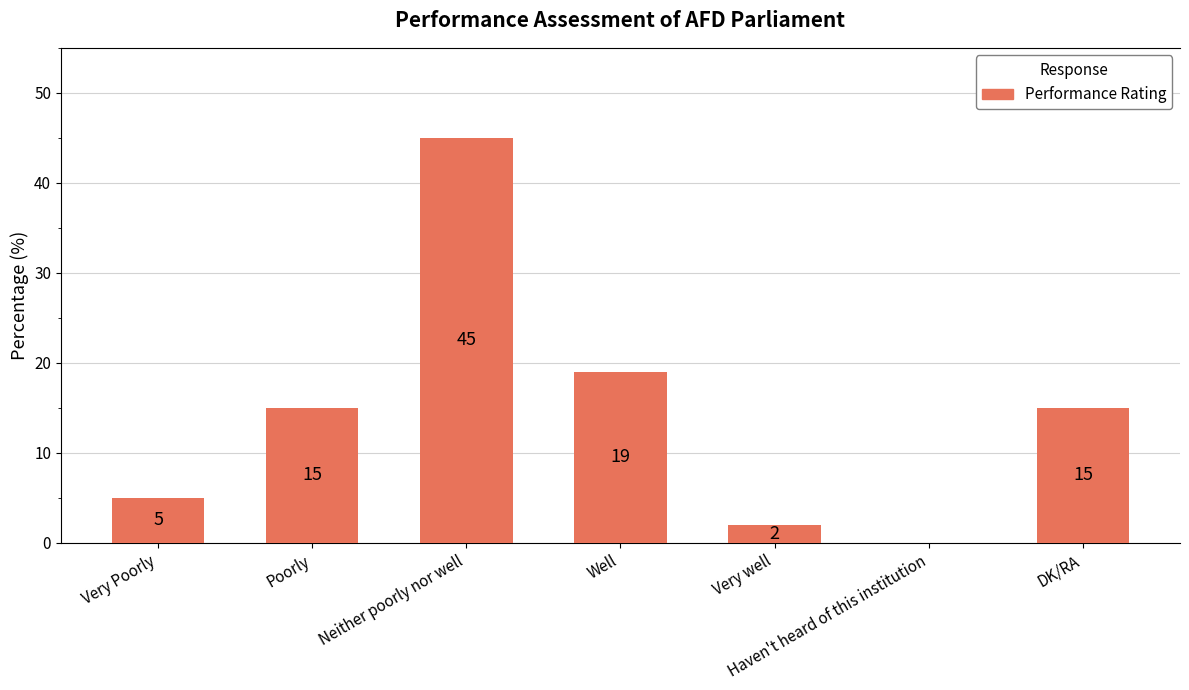

Is it true that the value at Well is 11?

False